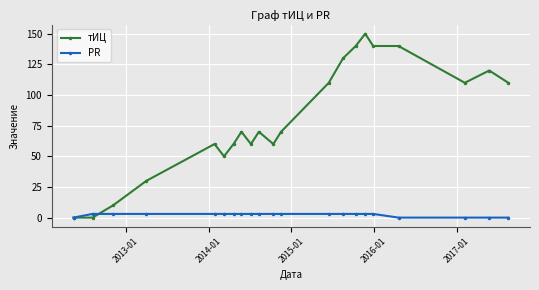

What is the value of the тИЦ point at the 16th from the left?

150